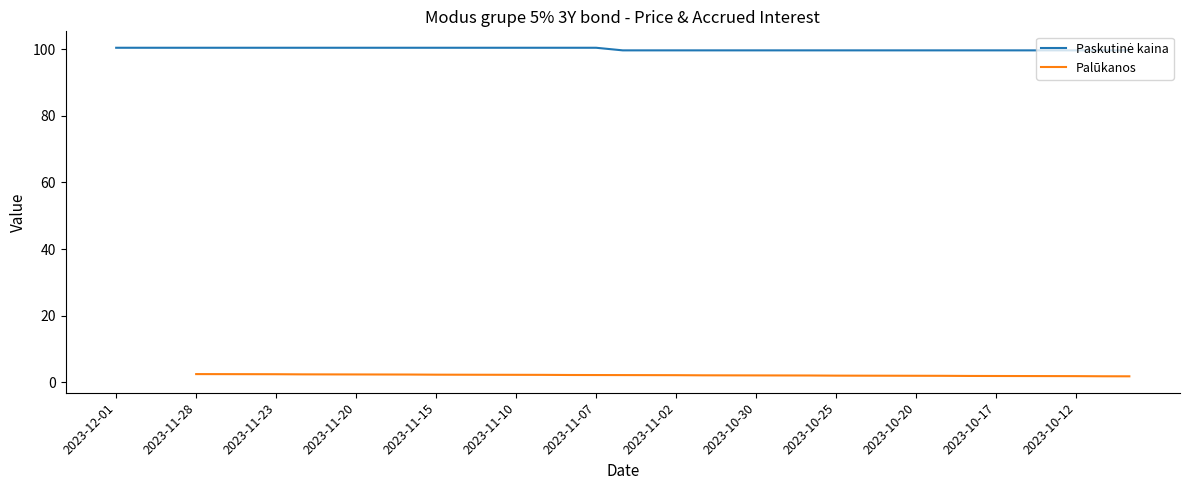

What is the difference between the maximum and minimum values in the Paskutinė kaina series?

0.8